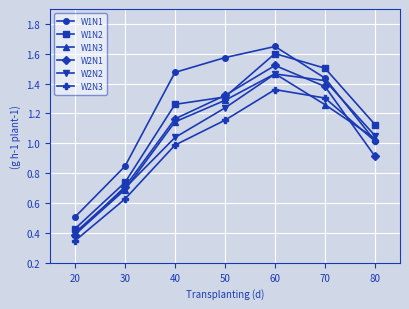

Which series has the largest range (max minus min)?

W1N2